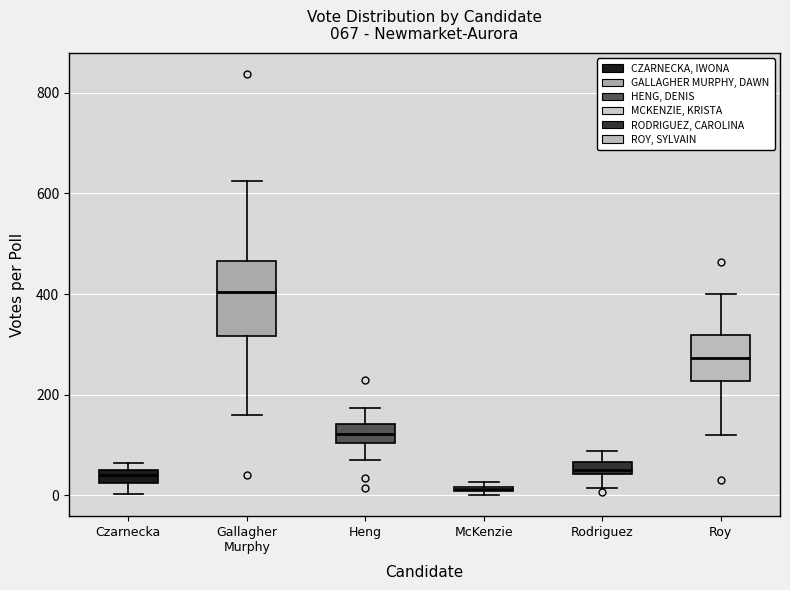

Which box is the tallest, from its lower edge to its upper edge?

Gallagher Murphy